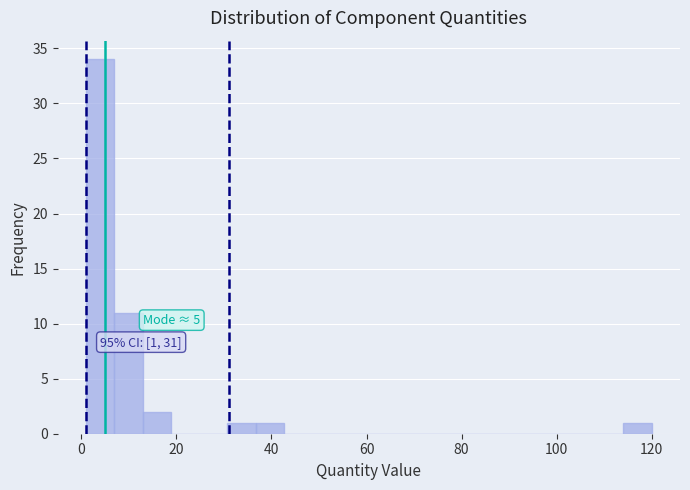

Around what value on the x-axis is the tallest bar? Give the approximate position of its centre, as read against the axis.

4